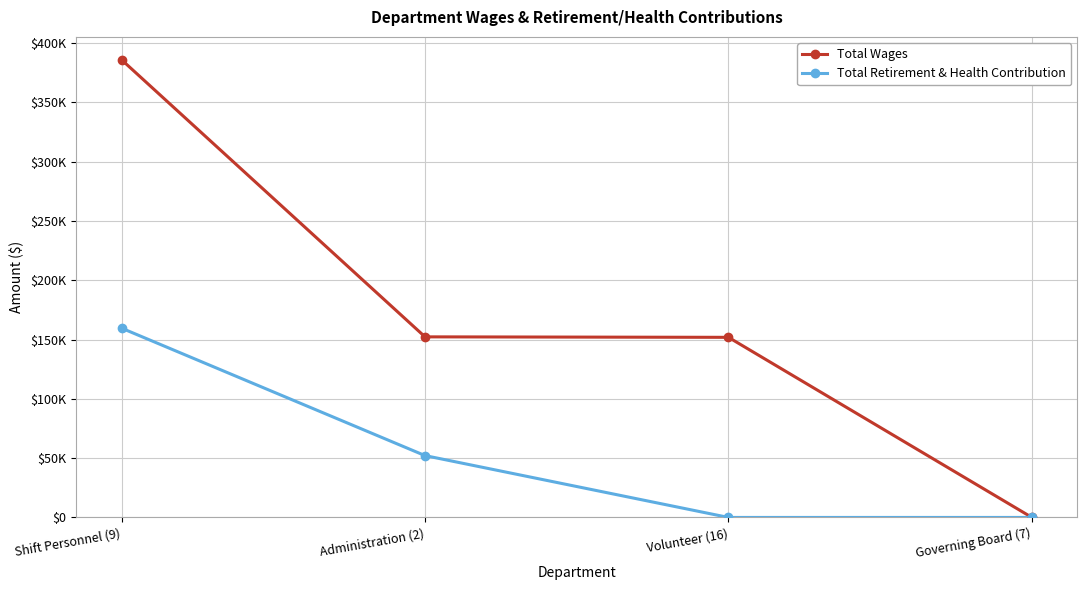

At which category does the chart reach its minimum across all series?

Governing Board (7)